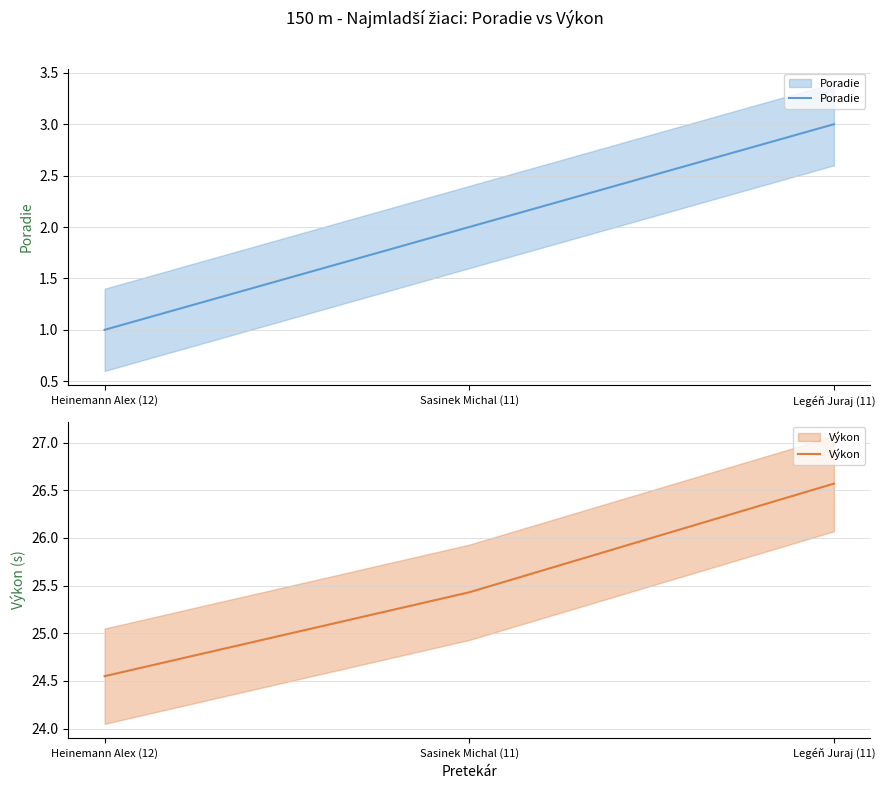

Between Sasinek Michal (11) and Legéň Juraj (11), which series saw the biggest shift?

Výkon